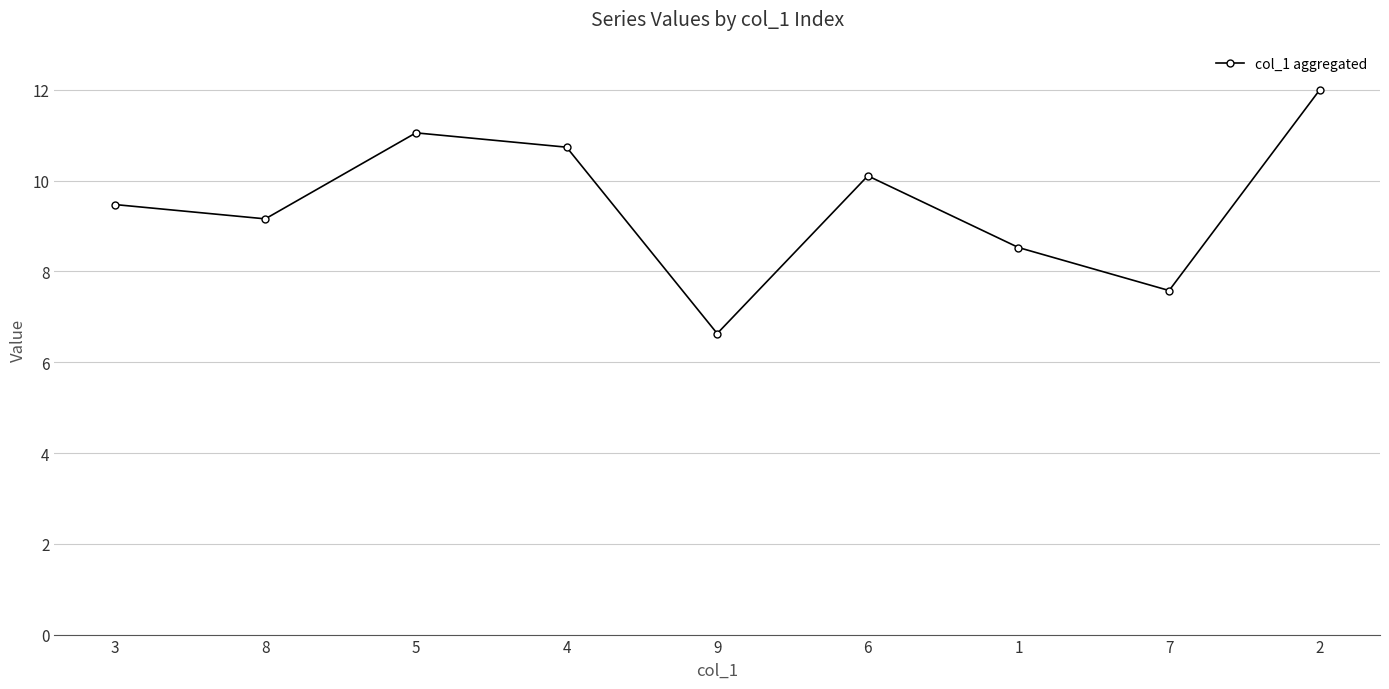

How many points are higher than both their immediate neighbors (excluding endpoints)?

2